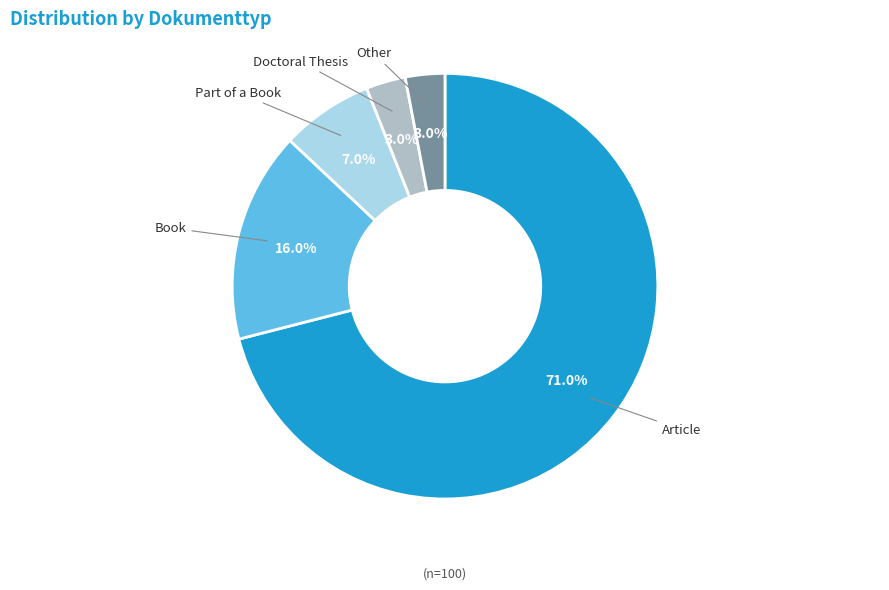

Does any single category account for the majority?

Yes